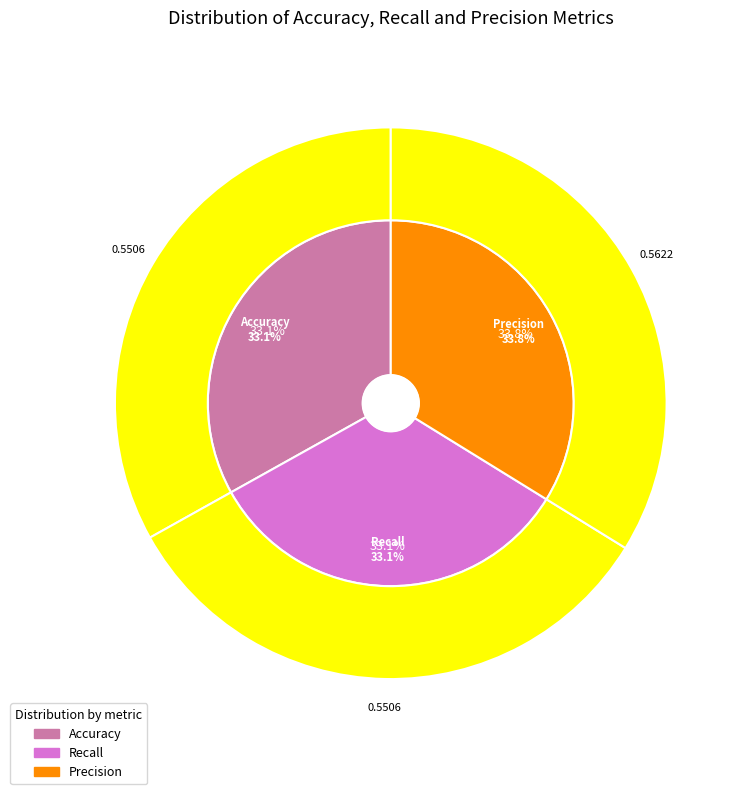

How many slices are in this pie chart?

3